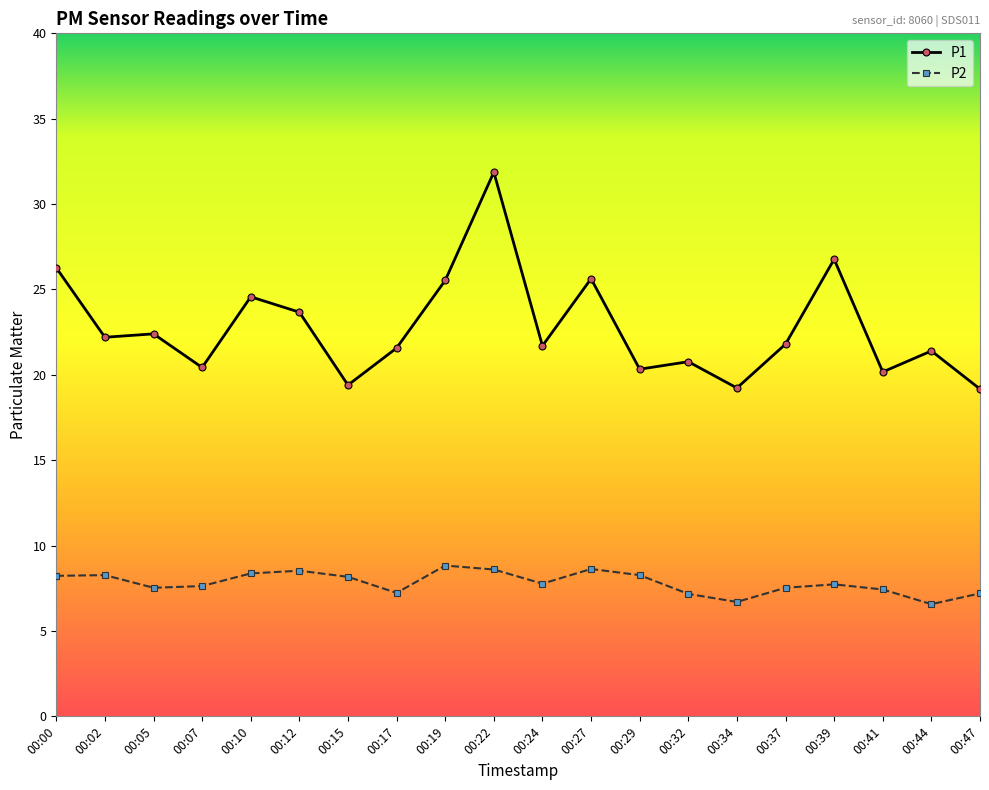

What is the value of the P2 point at the 18th from the left?

7.4